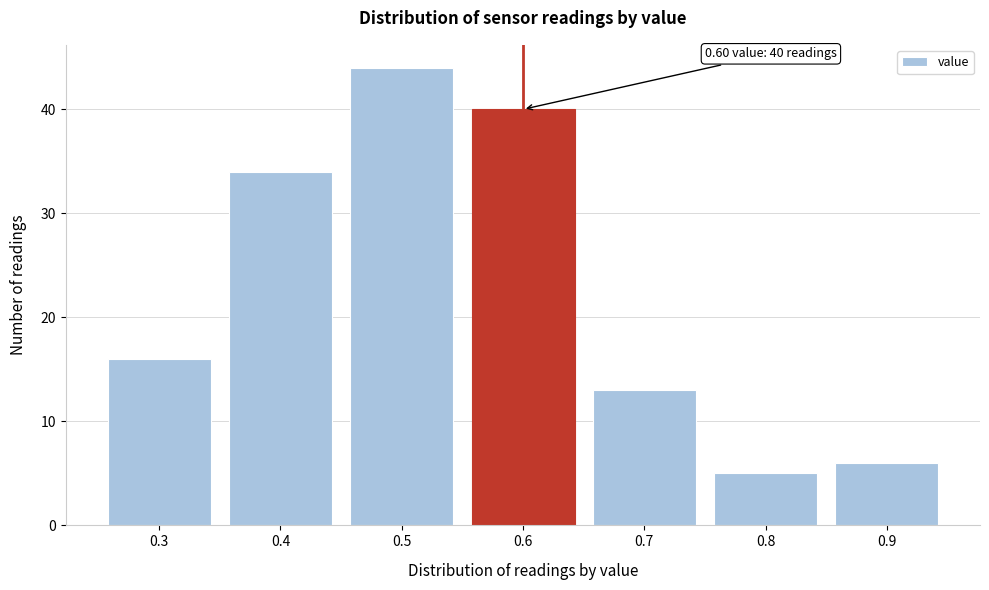

Reading right to left, list all the values displayed in this chart.

0.9=6	0.8=5	0.7=13	0.6=40	0.5=44	0.4=34	0.3=16